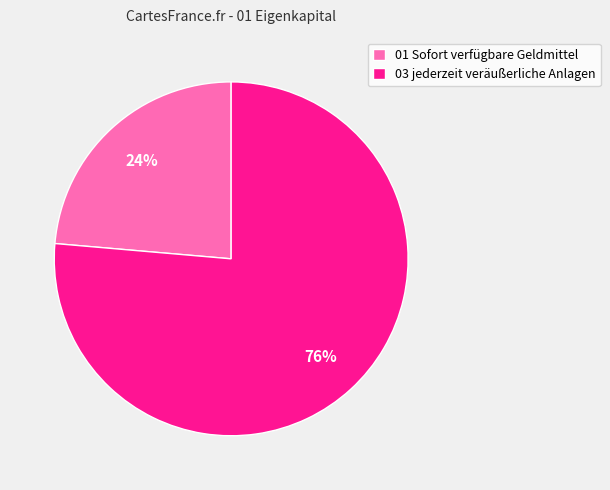

To the nearest percent, what is the combined percentage of 01 Sofort verfügbare Geldmittel and 03 jederzeit veräußerliche Anlagen?

100%